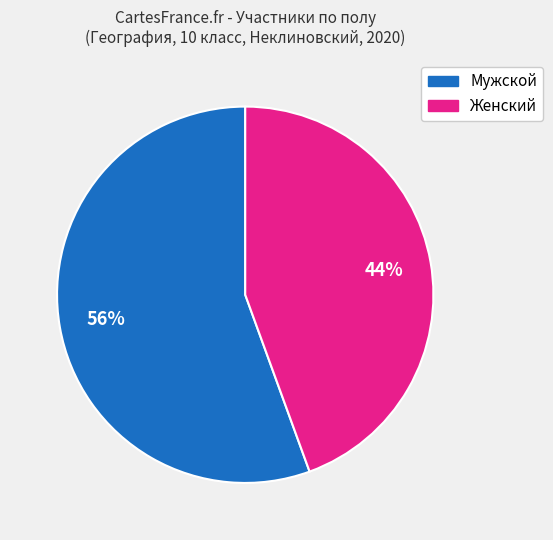

How many slices are in this pie chart?

2